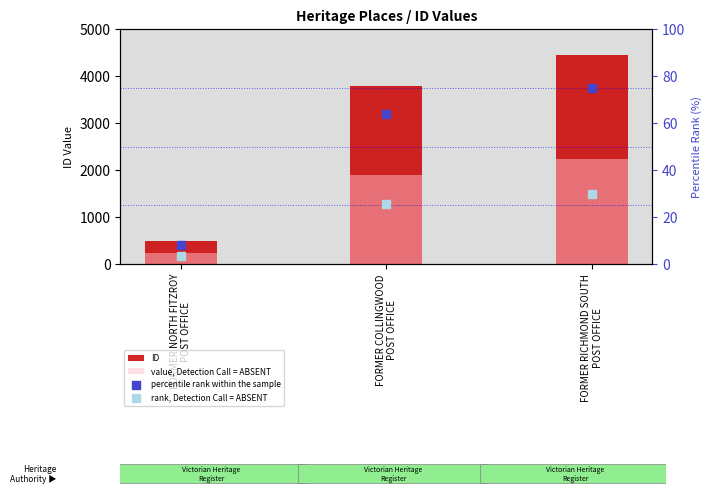

Which series has the largest total across all categories?

ID